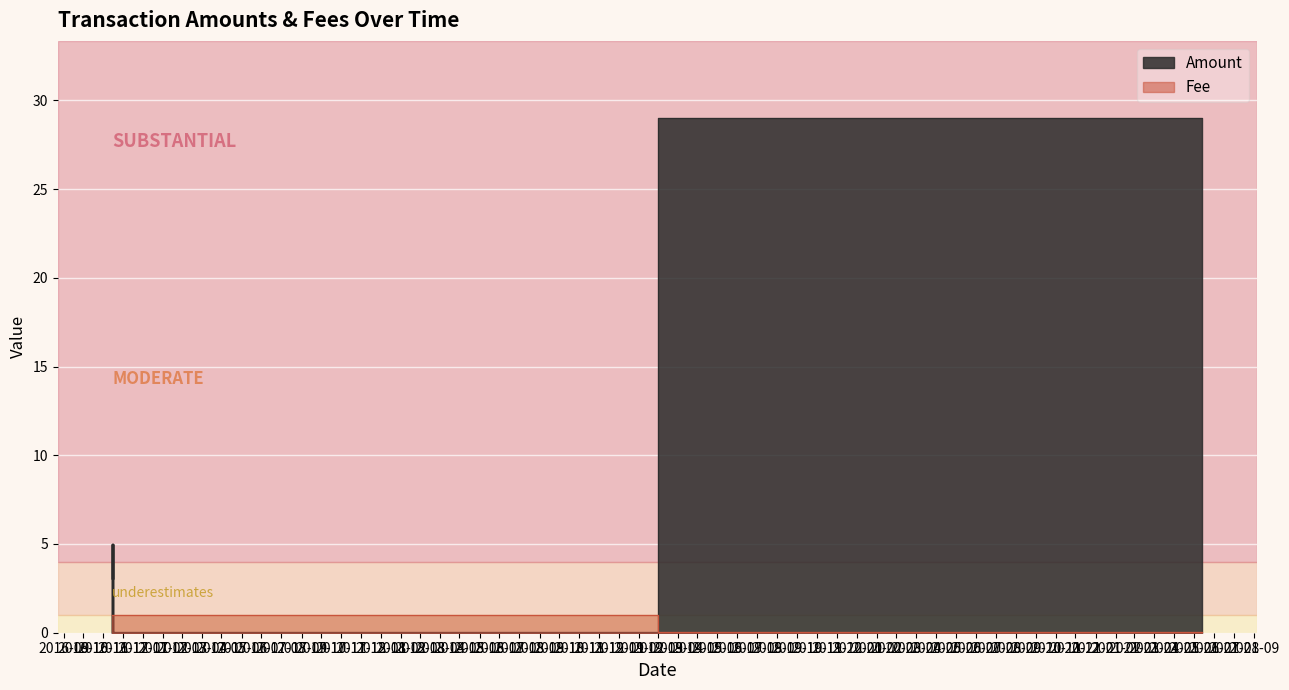

How many lines are shown in the chart?

2